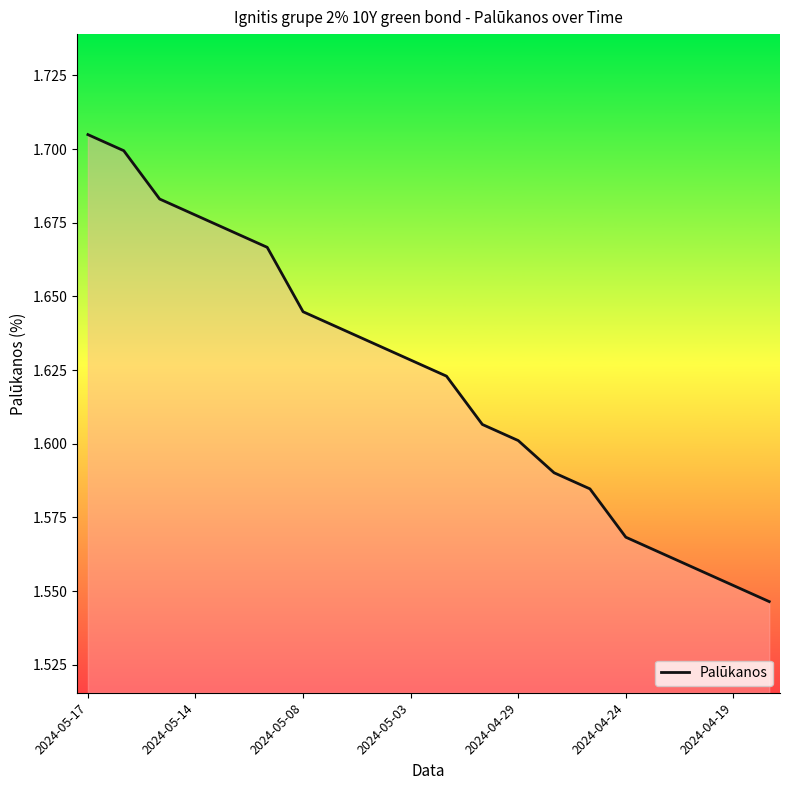

Does the chart display data point markers on the line(s)?

No